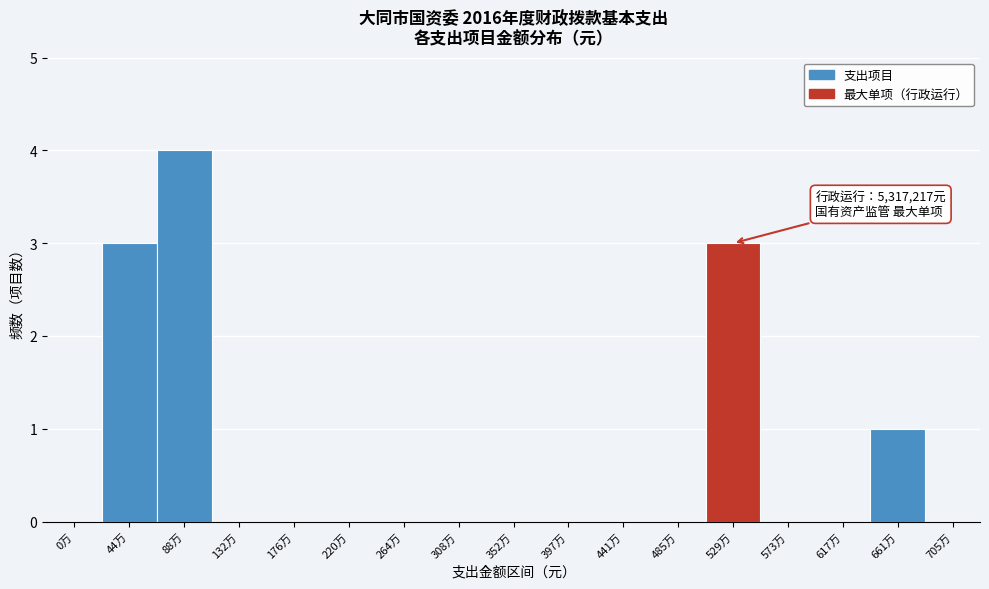

Reading right to left, what are all the values shown in this chart?

705万=0	661万=1	617万=0	573万=0	529万=3	485万=0	441万=0	397万=0	352万=0	308万=0	264万=0	220万=0	176万=0	132万=0	88万=4	44万=3	0万=0